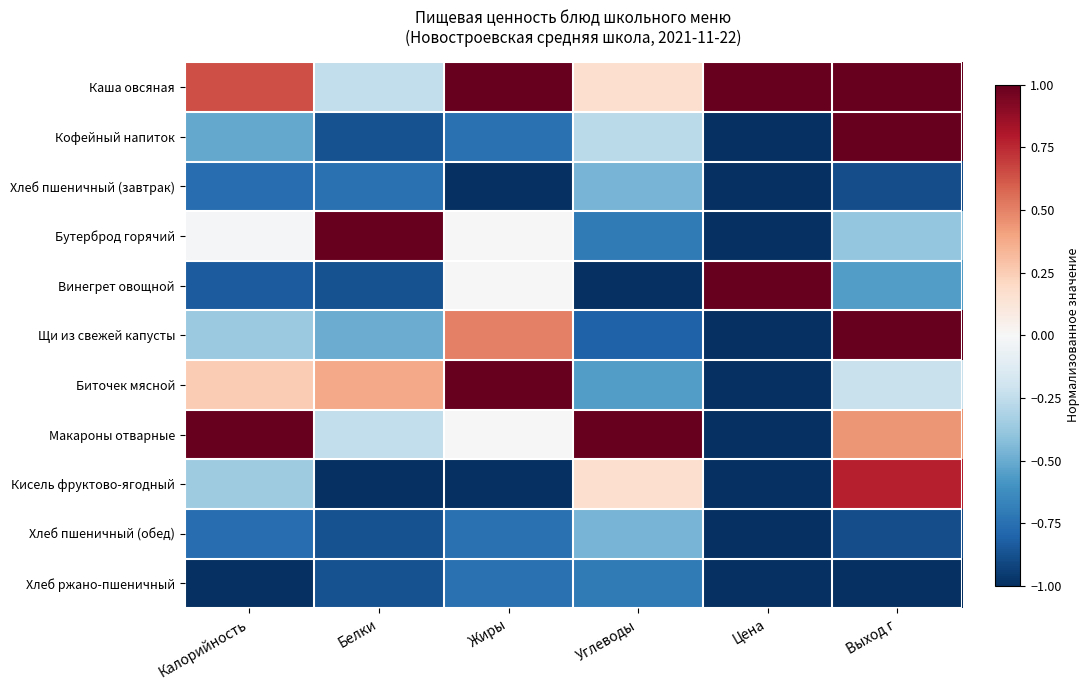

Which series changed the most between Цена and Выход г?

Кофейный напиток